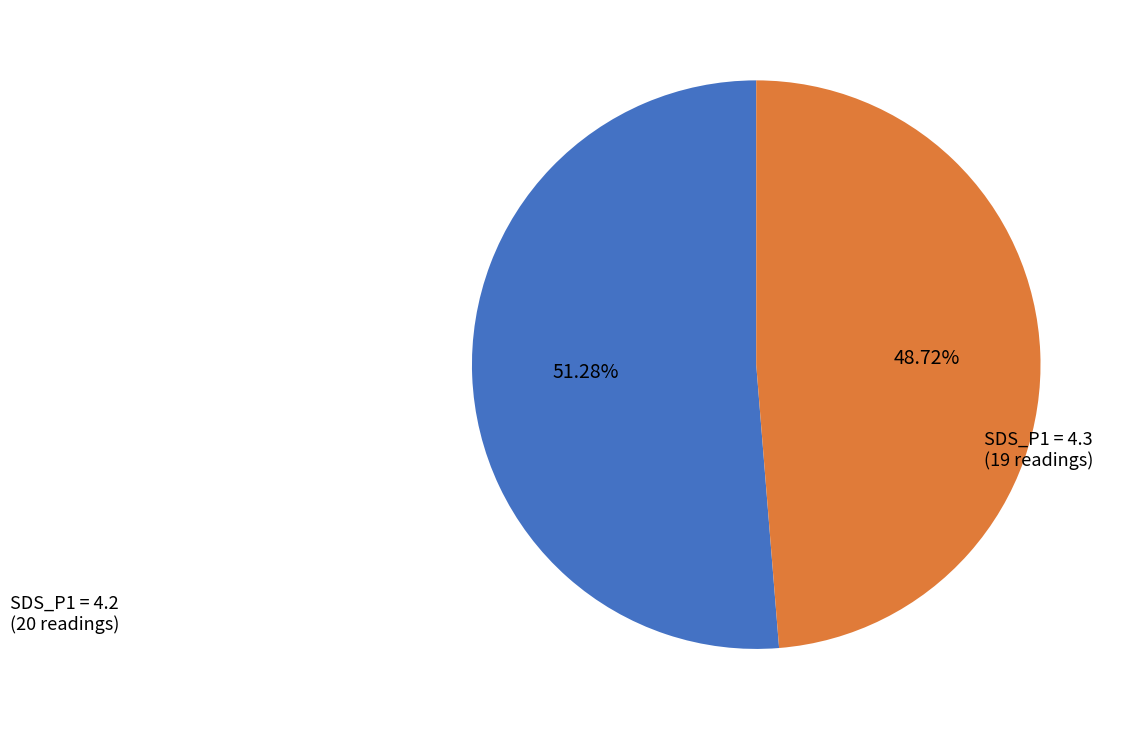

Which category has the biggest portion of the pie?

SDS_P1 = 4.2